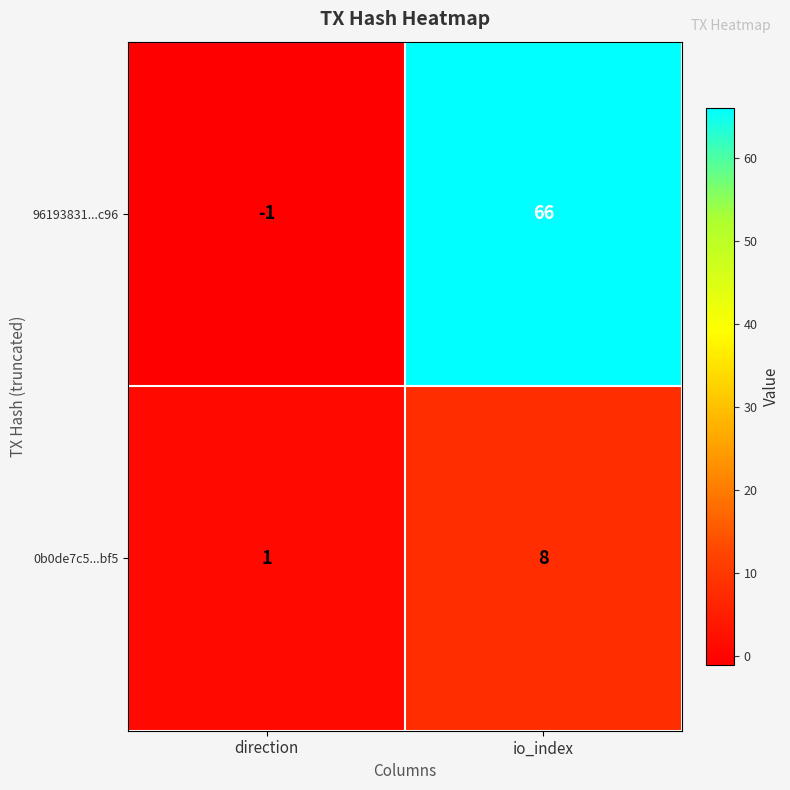

What is the total value across all series at io_index?

74